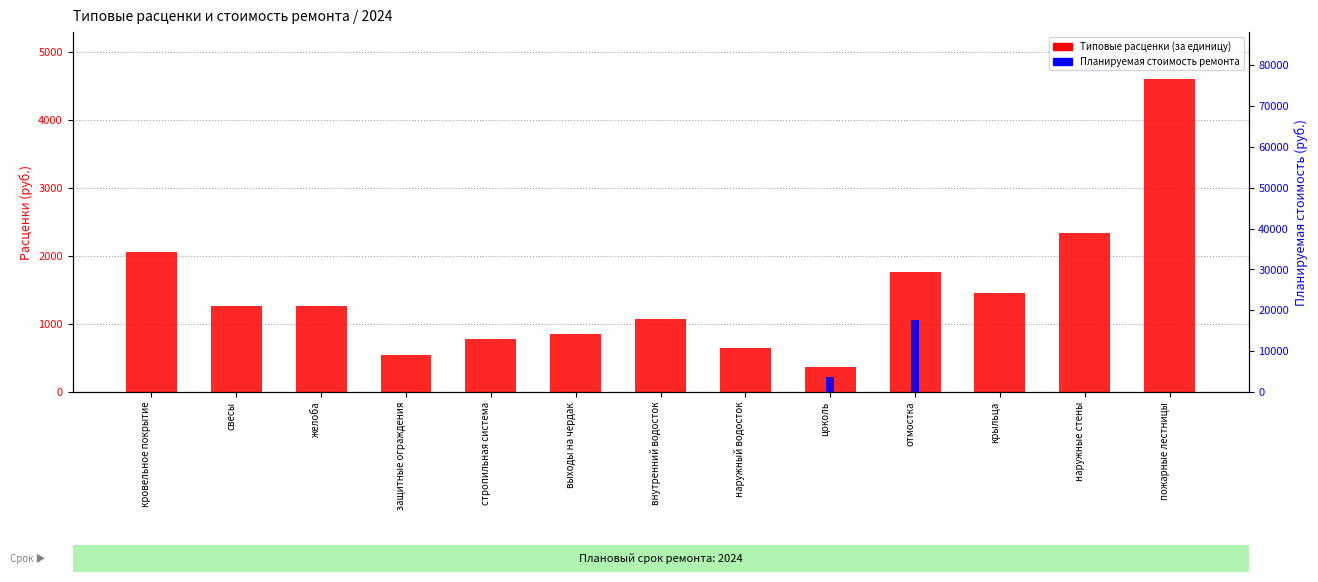

Rank the series at наружные стены from highest to lowest value.

Типовые расценки (за единицу), Планируемая стоимость ремонта